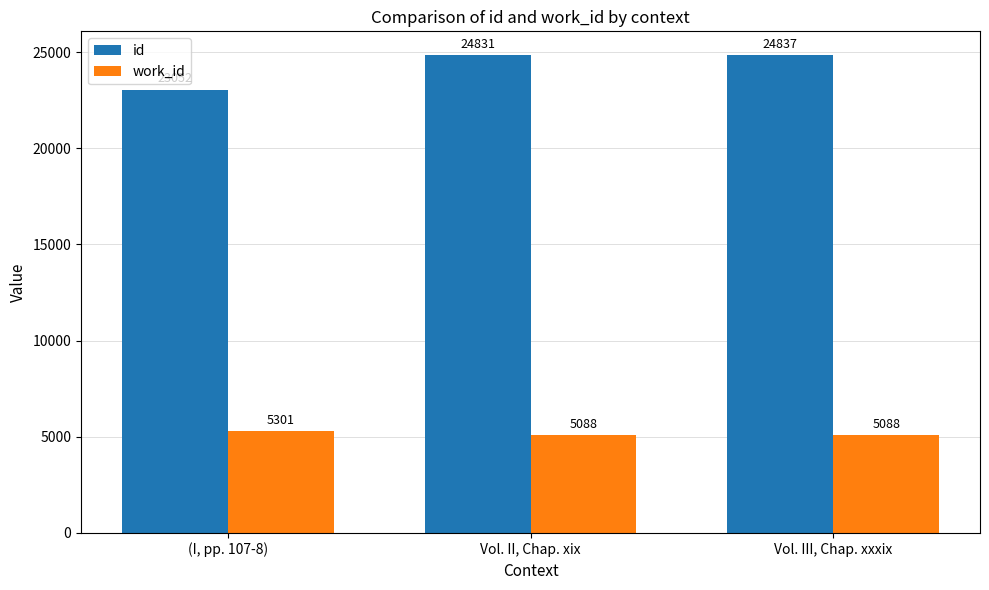

What is the value of the work_id bar at the 1st from the left?

5301